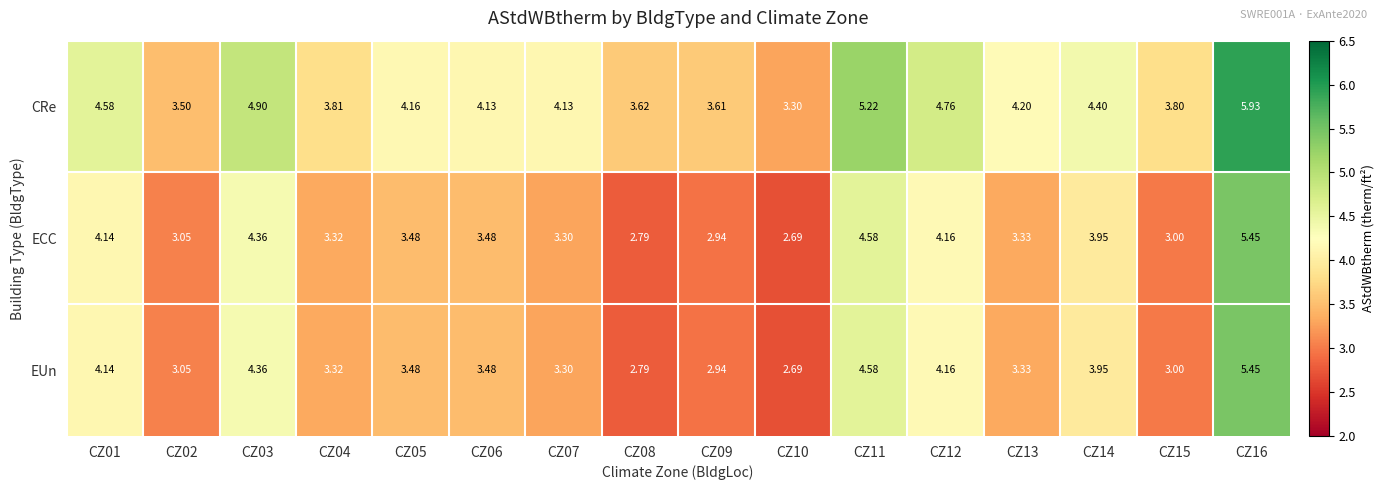

Which series has the largest total across all categories?

CRe